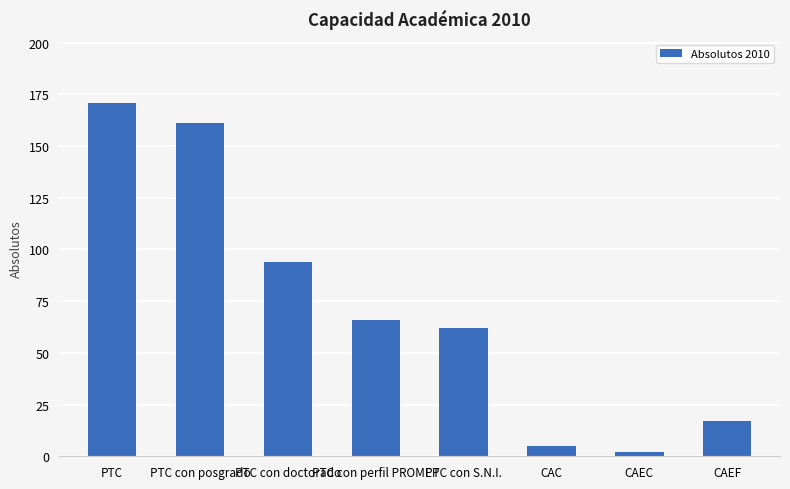

What position from the left is PTC con perfil PROMEP?

4